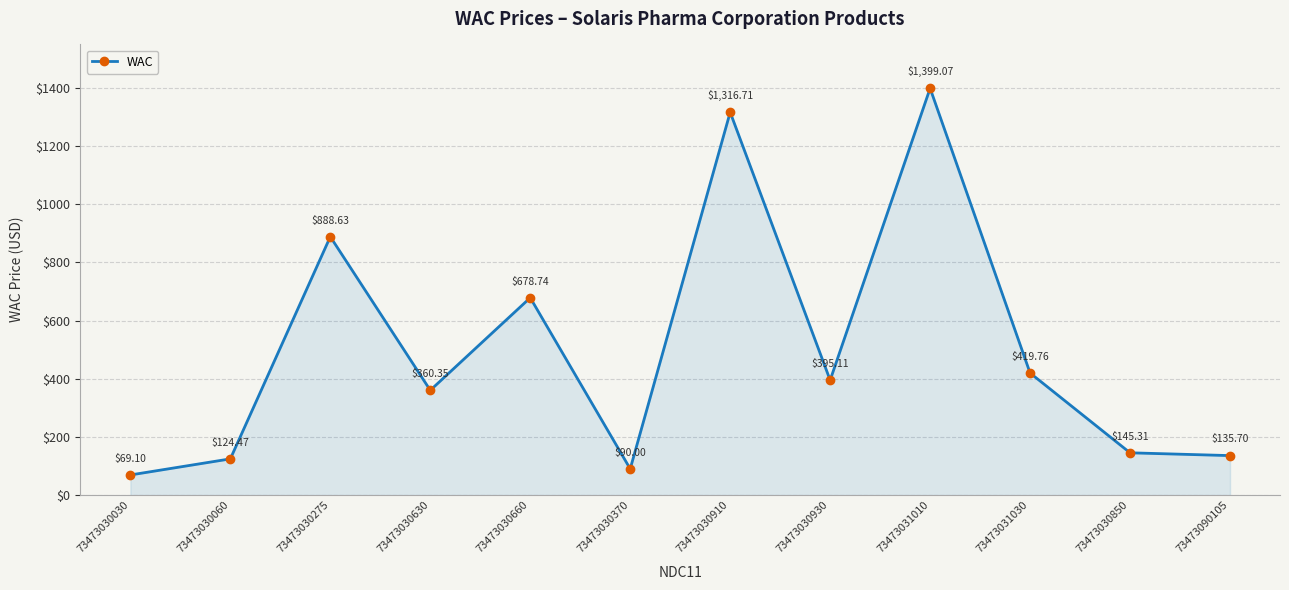

What is the approximate value at 73473030030?

69.1